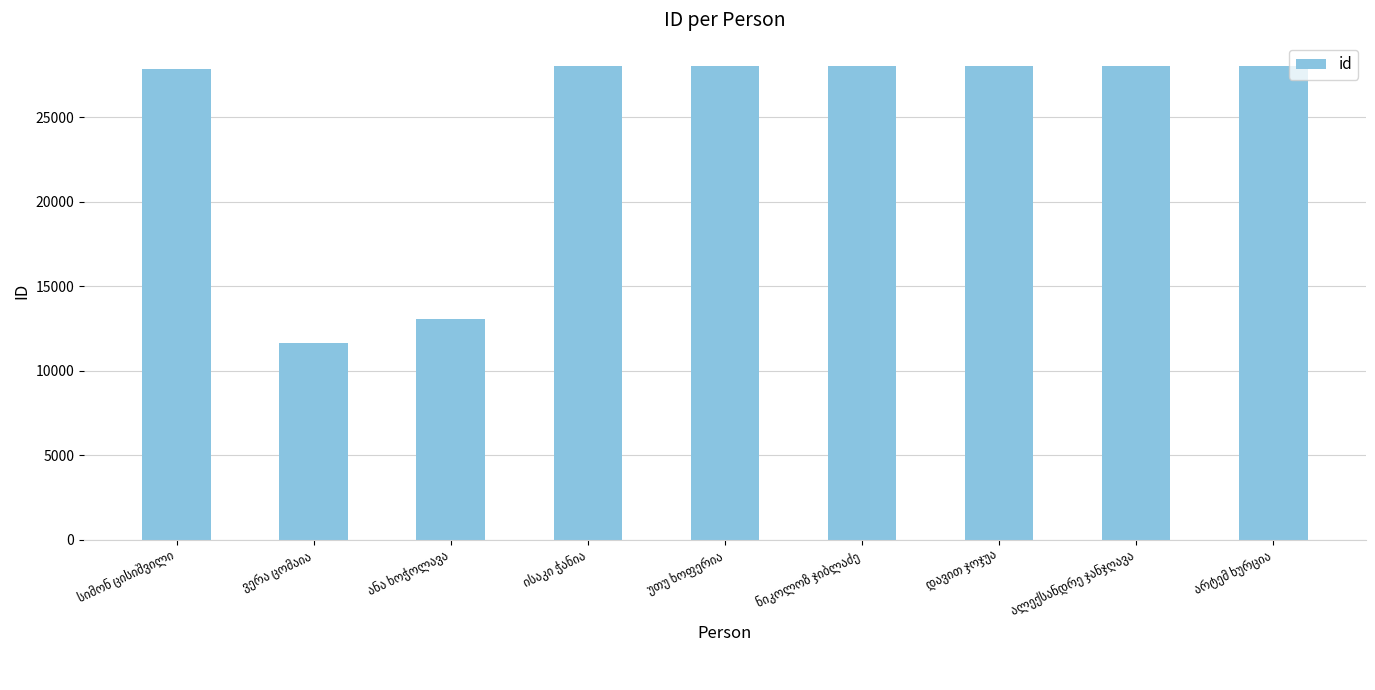

How many data points are less than 28017?

4